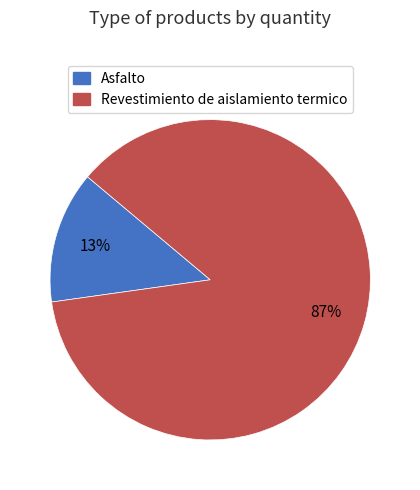

Between Revestimiento de aislamiento termico and Asfalto, which is larger?

Revestimiento de aislamiento termico